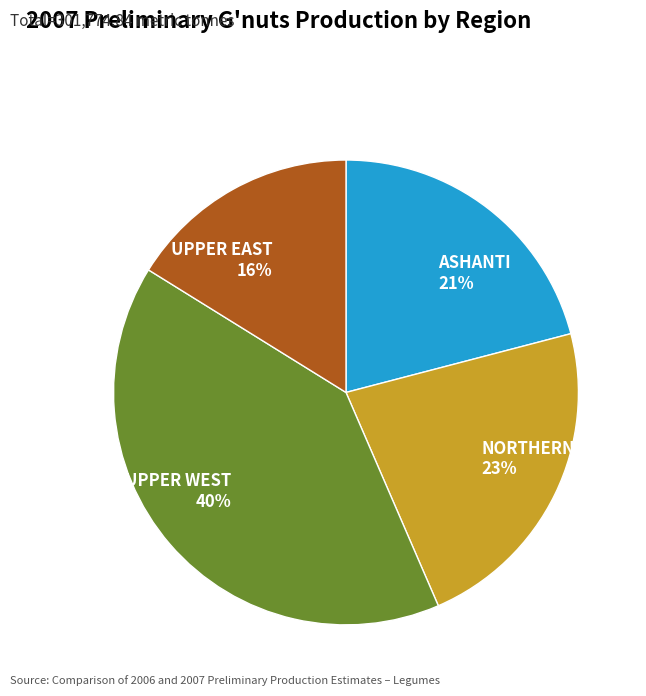

Rank the categories by value from highest to lowest.

UPPER WEST, NORTHERN, ASHANTI, UPPER EAST